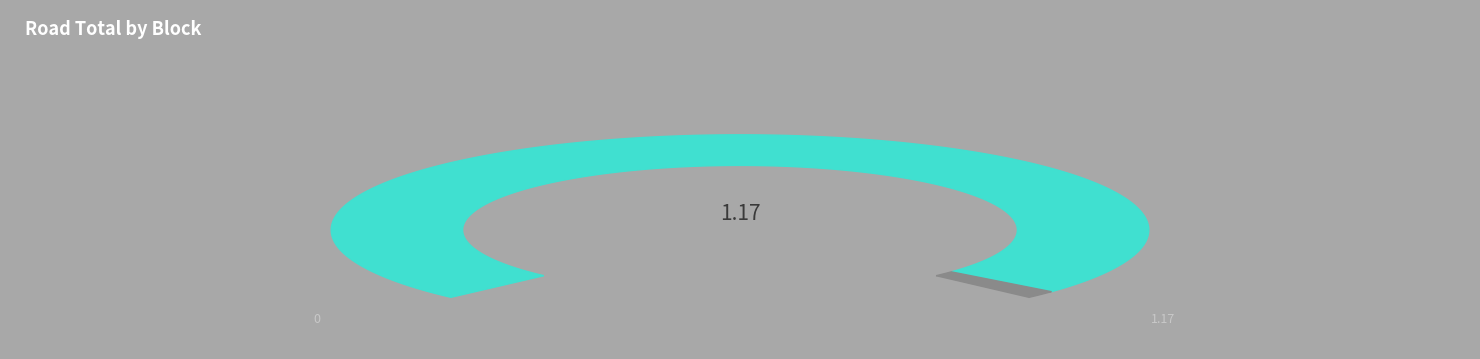

Is there any slice that represents more than half of the pie?

Yes